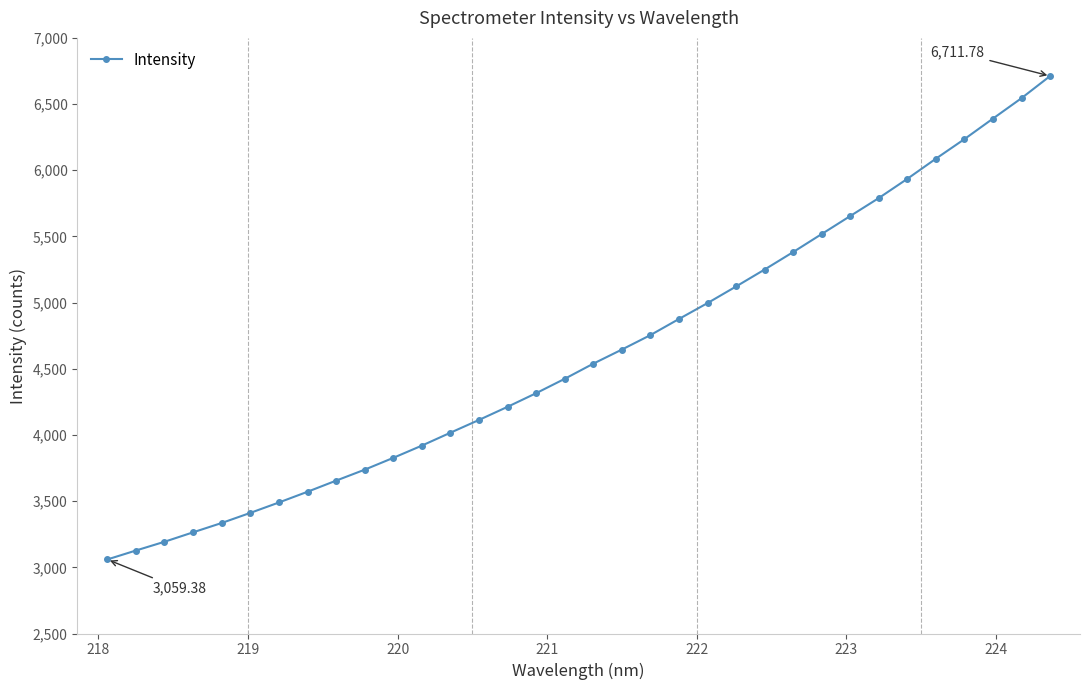

What is the difference between the second highest and second lowest values?

3417.9